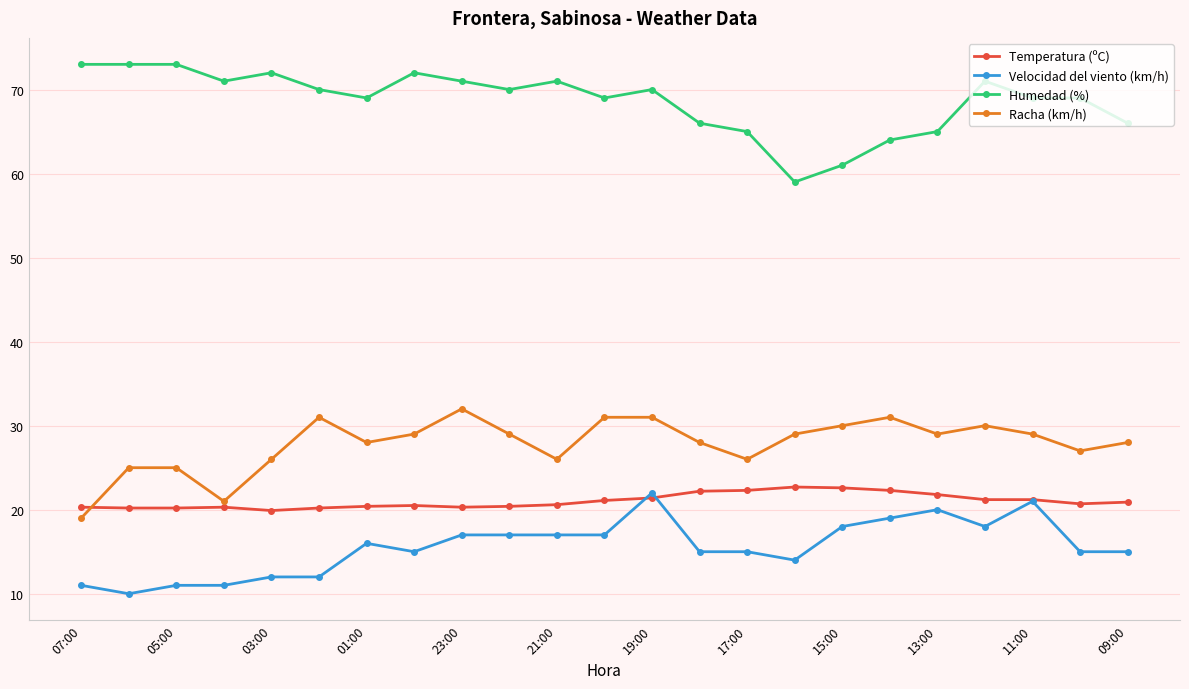

True or false: Racha (km/h) has more than 0 interior local peaks.

True